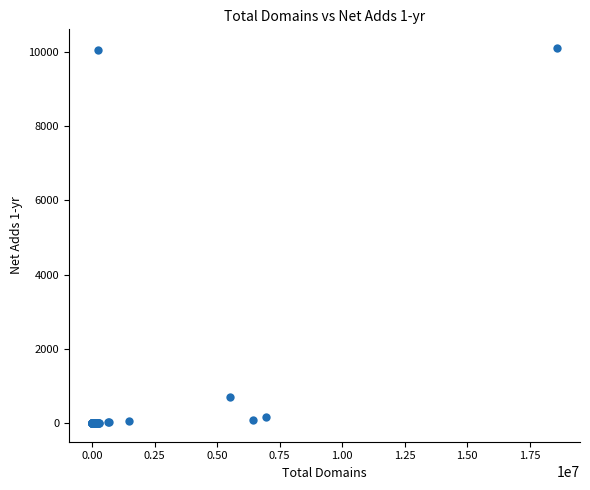

What Y value in the scatter plot is closest to 5051?

707